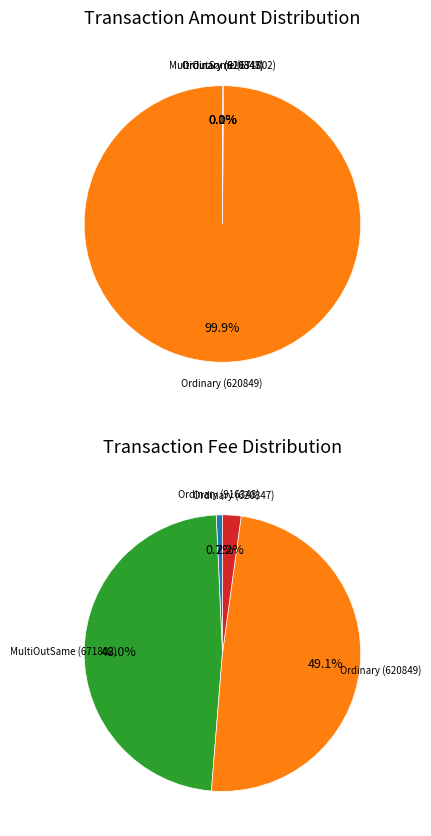

The Ordinary Payment (620847) slice represents 0% of the pie. True or false?

True